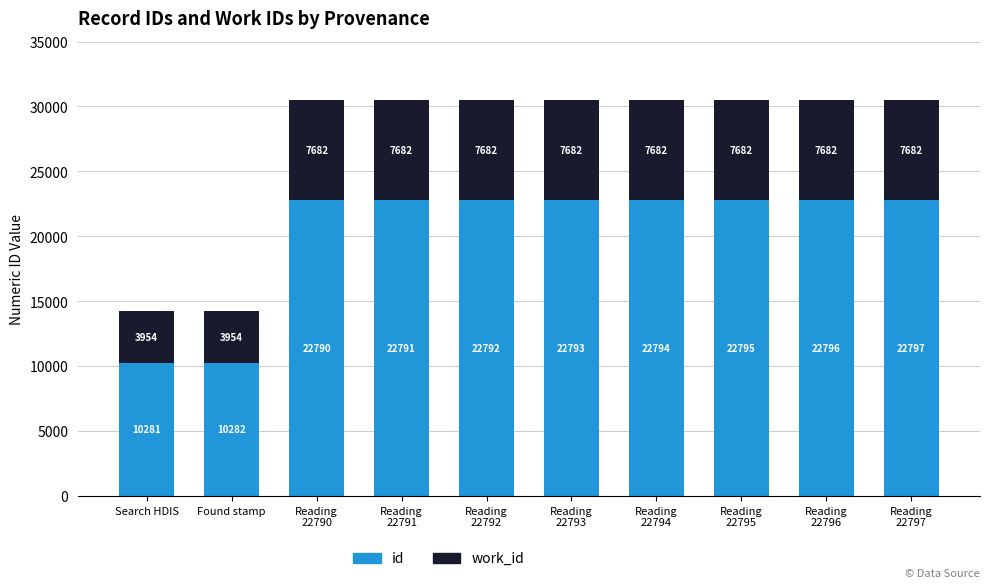

What is the lowest value of the id series?

10281